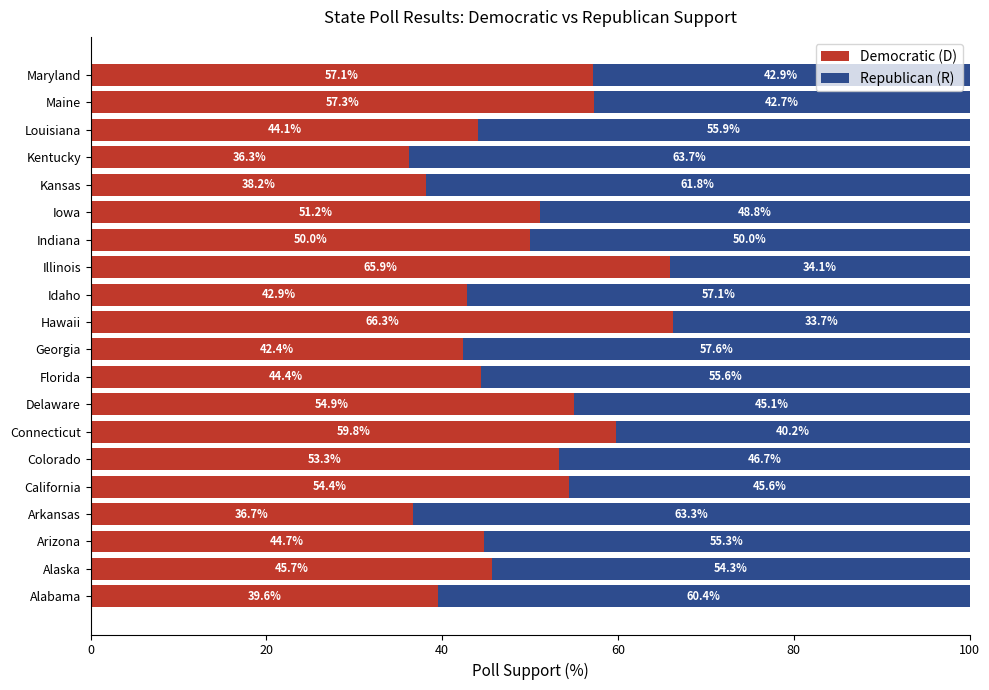

What is the total value across all series at Colorado?

100.0